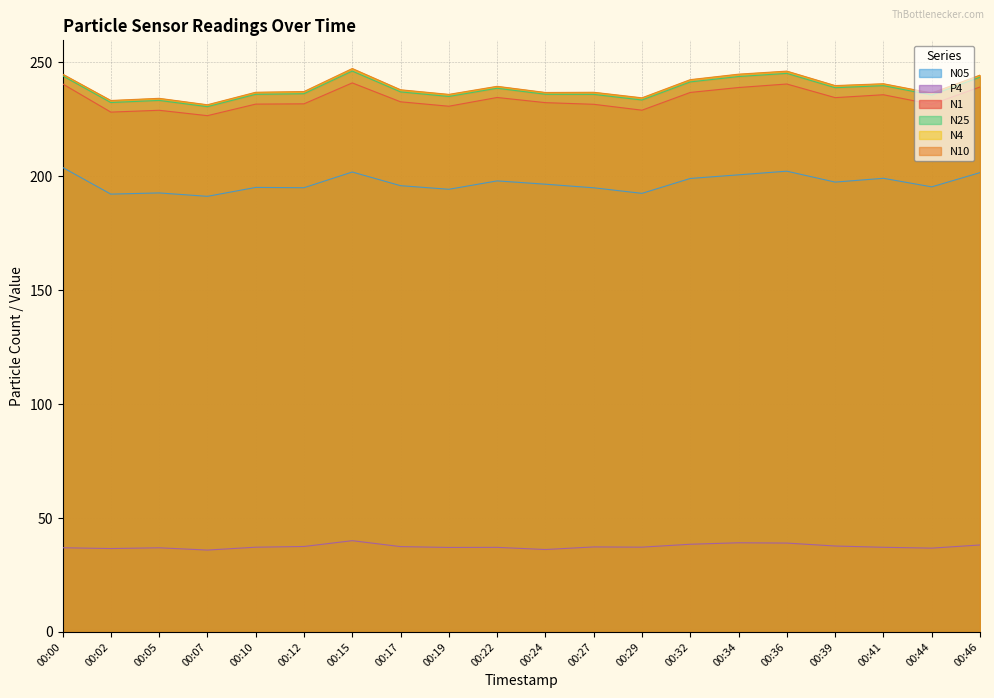

Is it true that P4 equals 40.0 at 00:15?

True